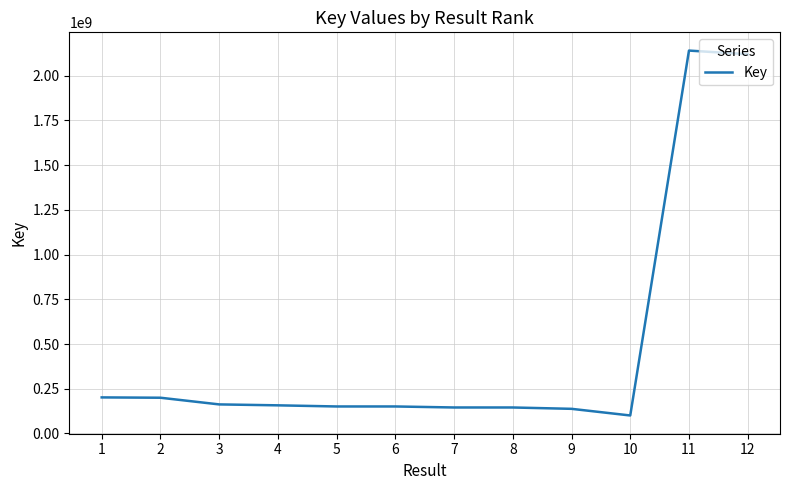

Which has a higher value, 7 or 12?

12